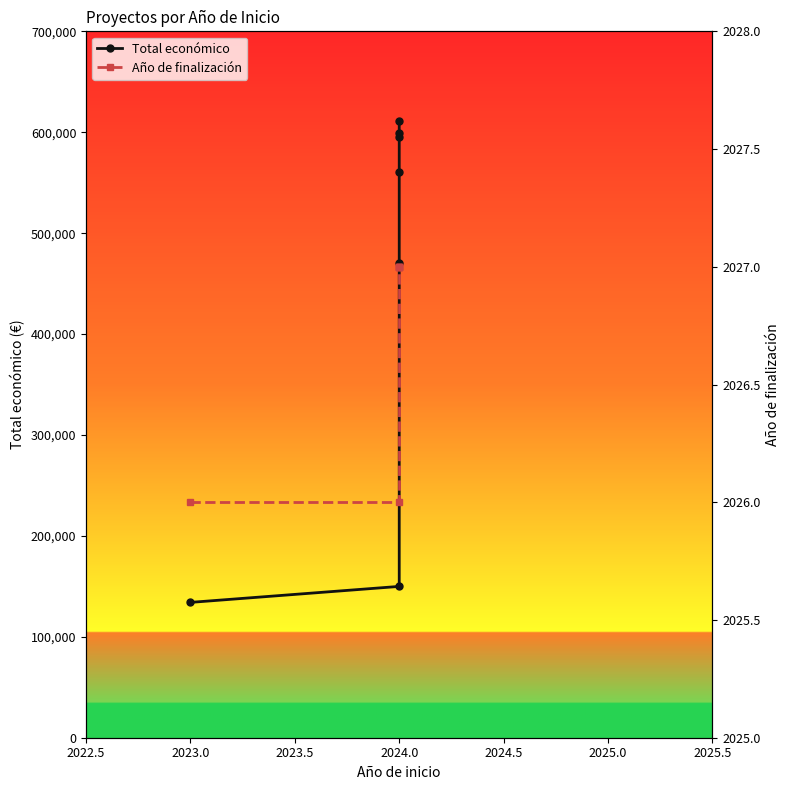

True or false: Año de finalización and Total económico intersect in this chart.

False